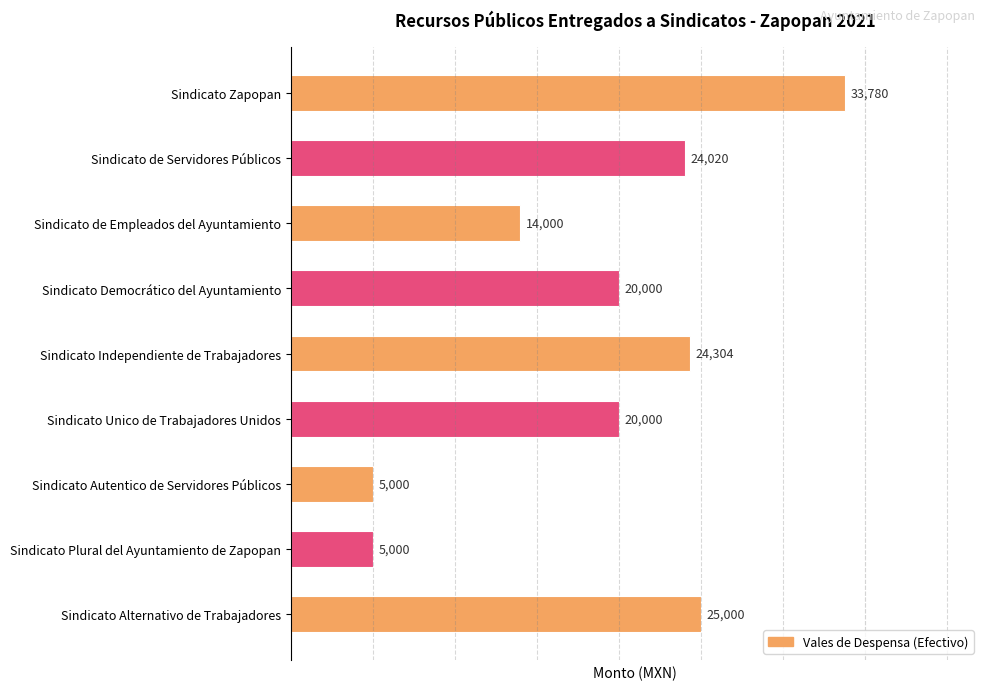

True or false: the data shows 5000 at Sindicato Plural del Ayuntamiento de Zapopan.

True